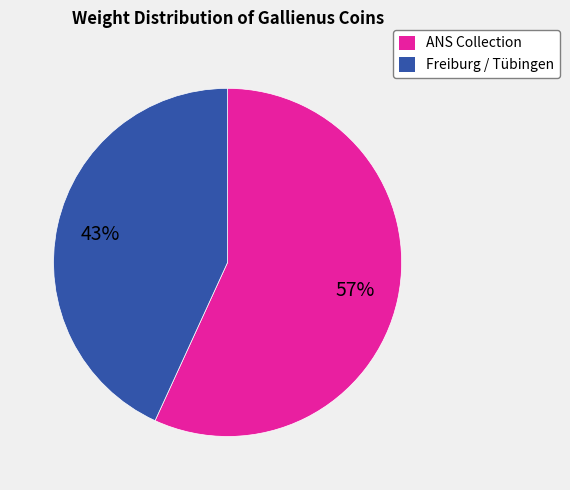

To the nearest percent, what is the average slice percentage?

50%